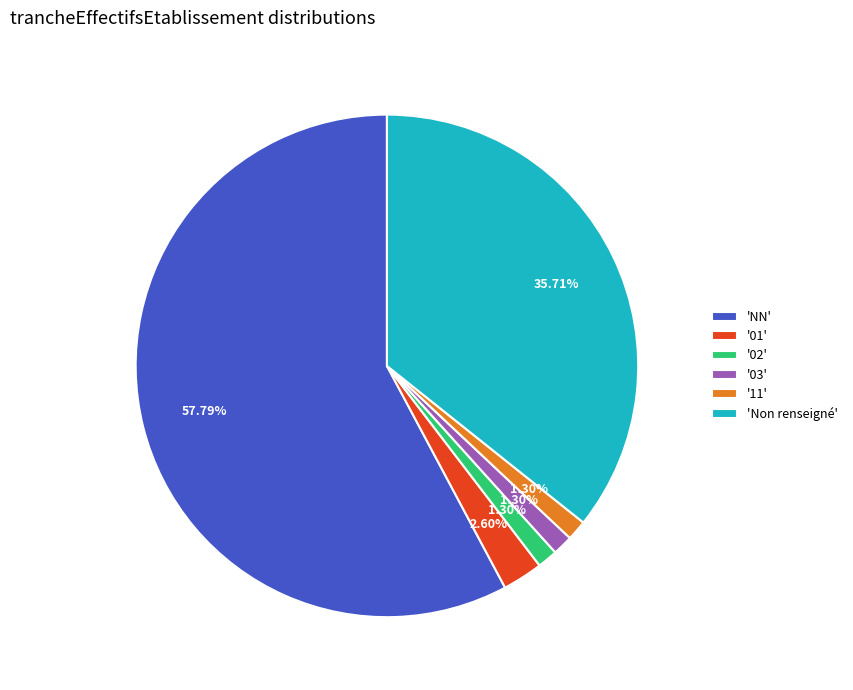

Is there any slice that represents more than half of the pie?

Yes